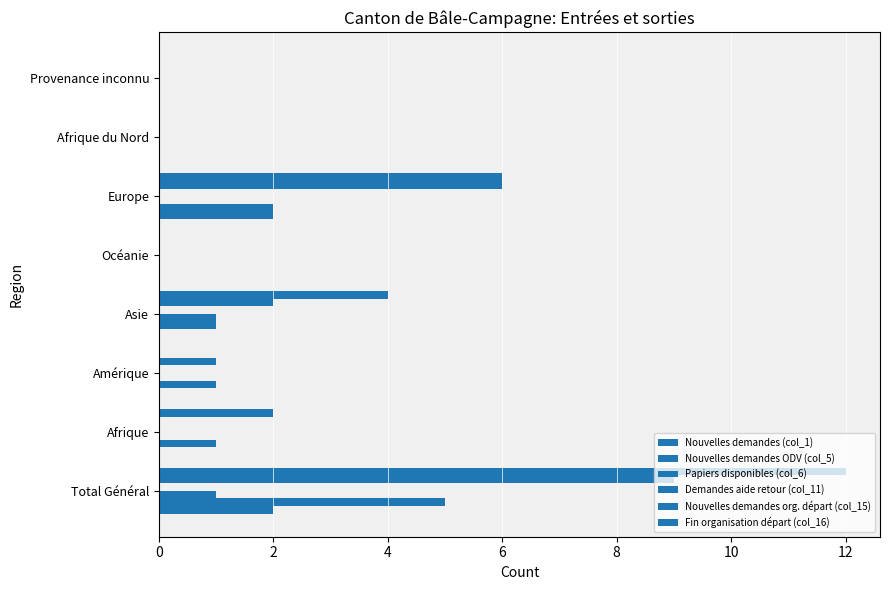

How many categories are shown in the chart?

8